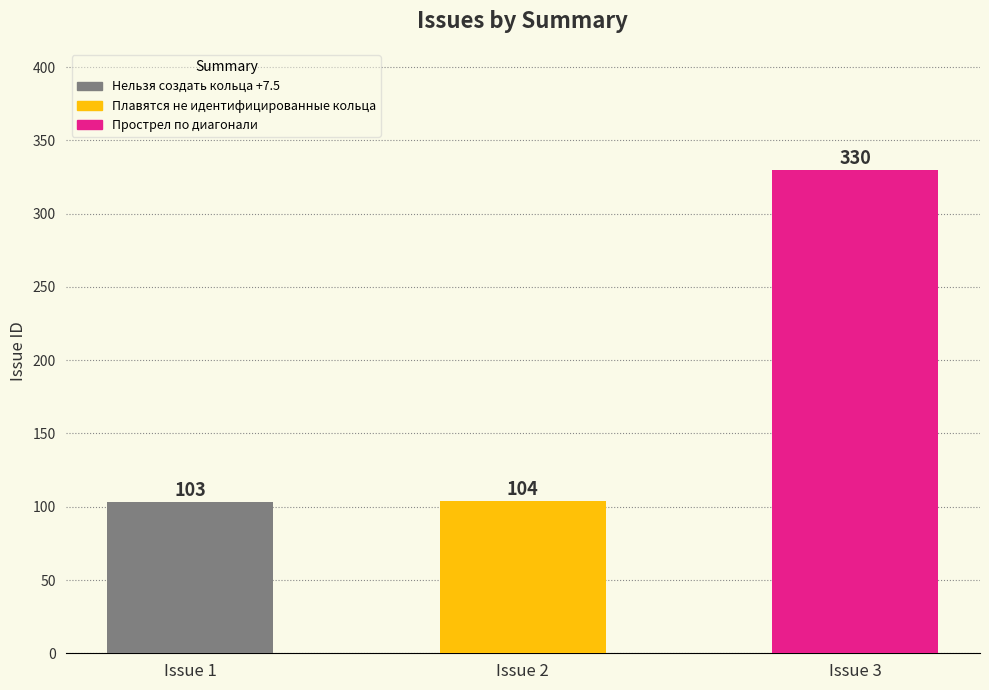

Read the value at Прострел по диагонали.

330